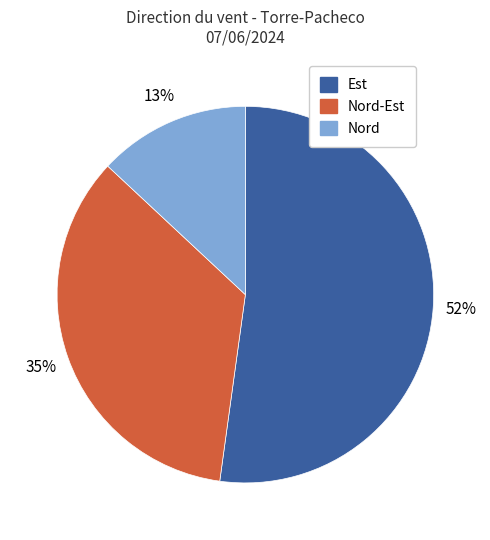

To the nearest percent, what is the difference between the largest and smallest slice percentages?

39%